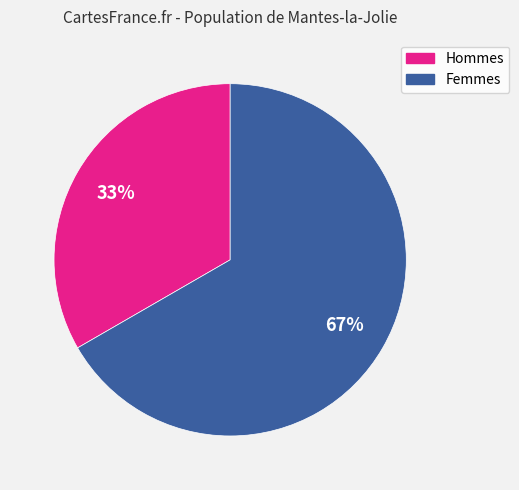

What percentage is the Femmes slice, to the nearest percent?

67%